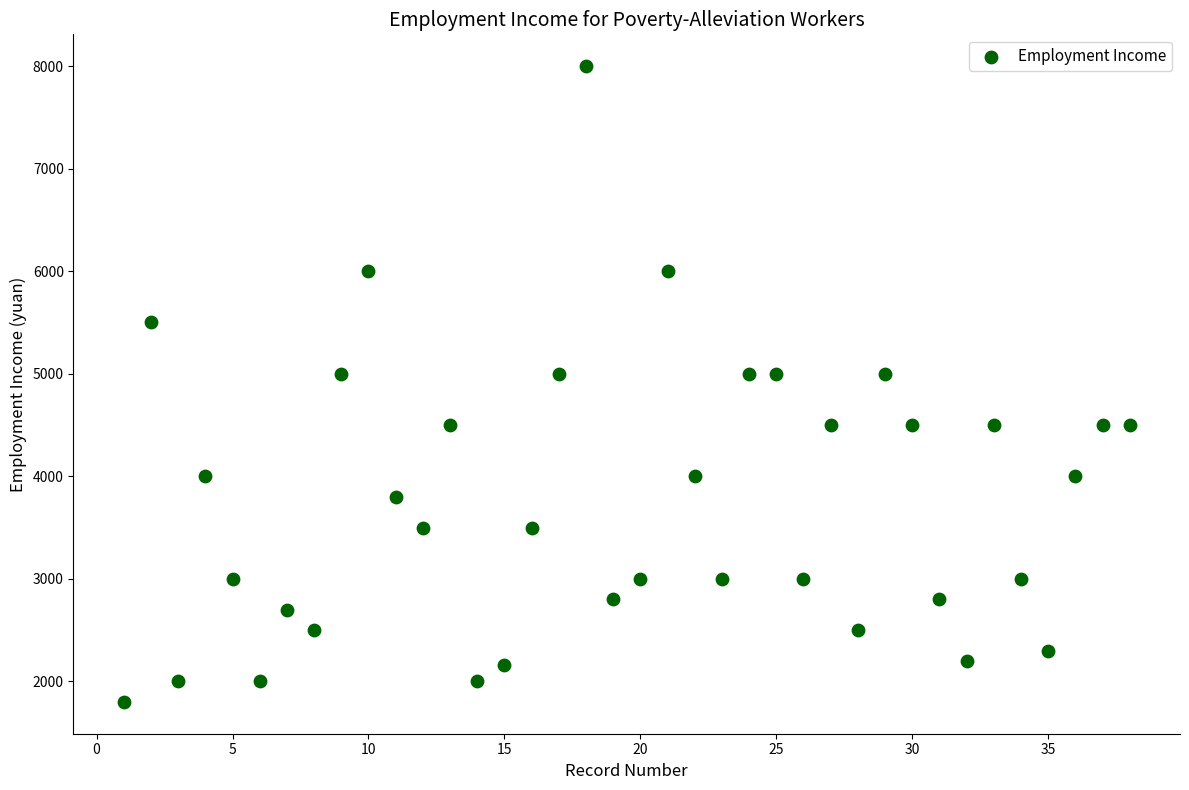

What is the range of Y values (max minus min)?

6200